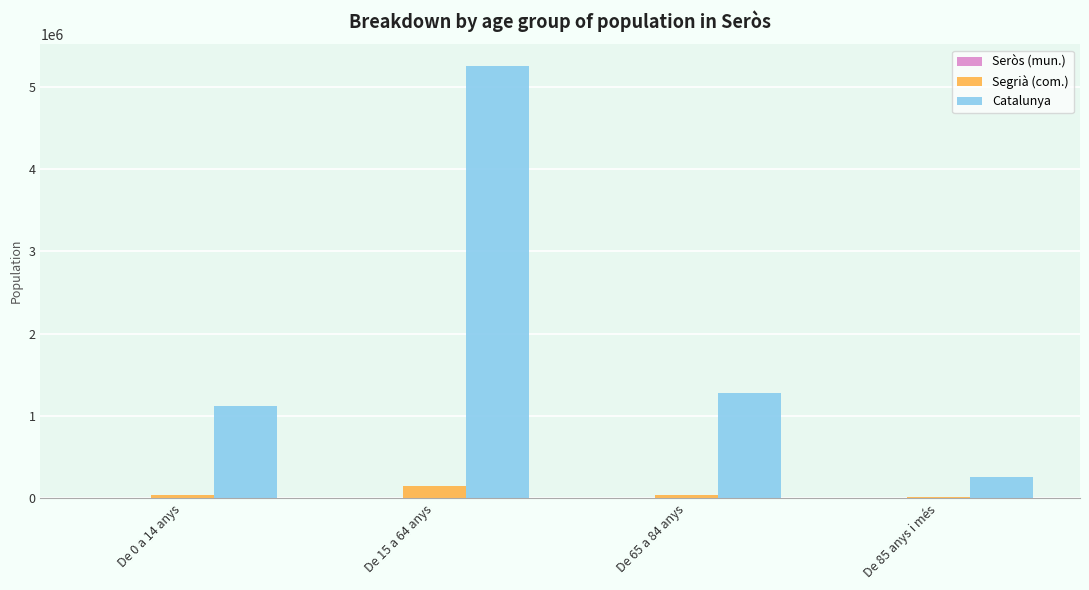

Which category has the highest value in the Catalunya series?

De 15 a 64 anys